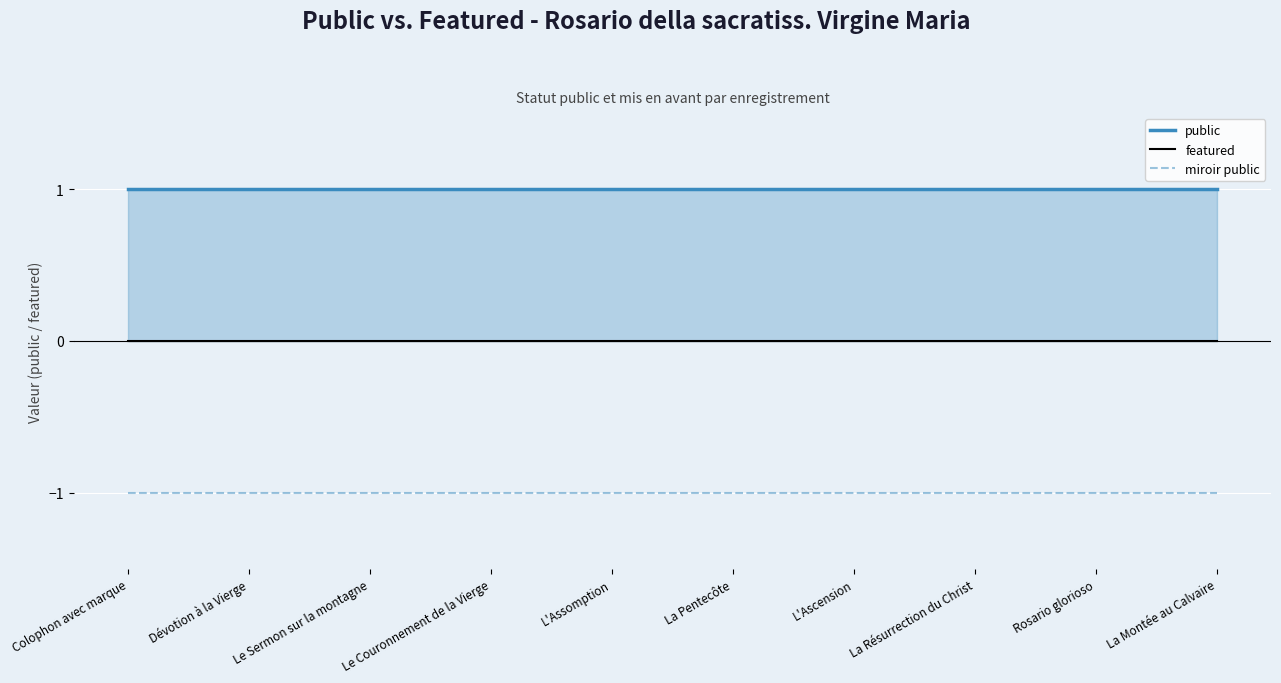

At Colophon avec marque, list the series in order from smallest to largest.

miroir public, featured, public